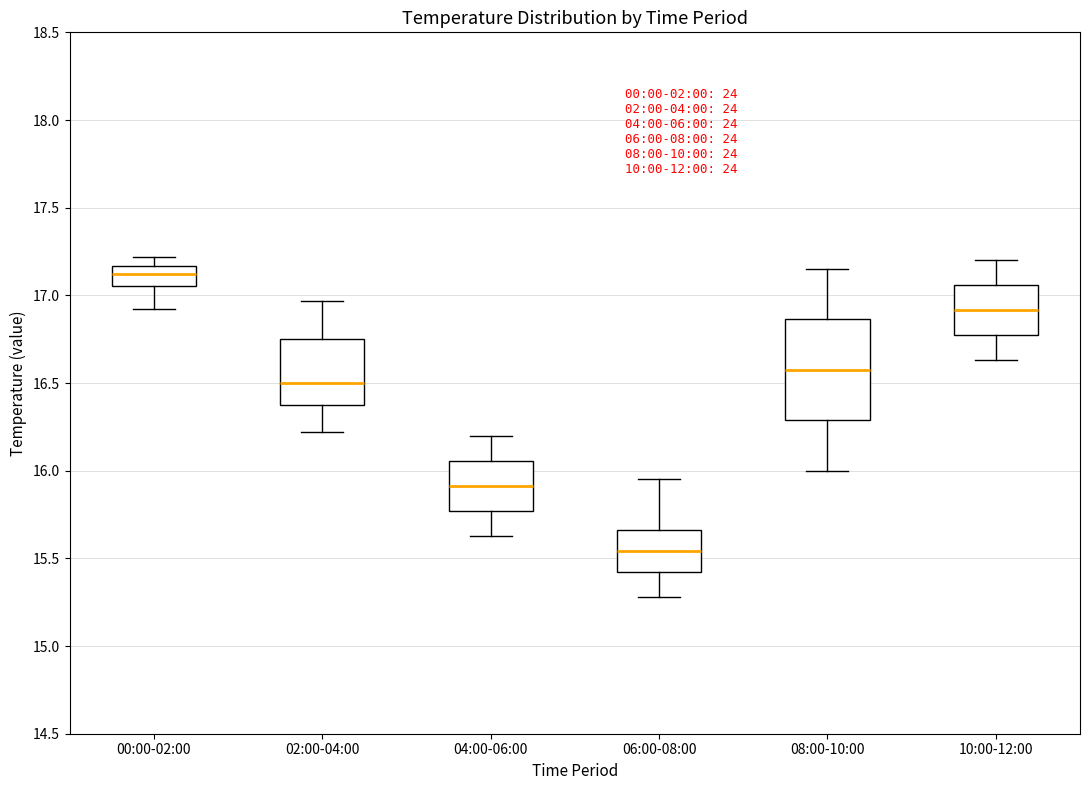

Reading left to right, read every box against the y-axis: the position of its median line, the range the box covers, and the ends of its whiskers. The values are not printed on the chart, so give them approximately, as read against the axis.

00:00-02:00: median 17.10, box 17.05 to 17.15, whiskers 16.90 to 17.20
02:00-04:00: median 16.50, box 16.35 to 16.75, whiskers 16.20 to 16.95
04:00-06:00: median 15.90, box 15.75 to 16.05, whiskers 15.65 to 16.20
06:00-08:00: median 15.55, box 15.40 to 15.65, whiskers 15.30 to 15.95
08:00-10:00: median 16.60, box 16.30 to 16.85, whiskers 16.00 to 17.15
10:00-12:00: median 16.90, box 16.75 to 17.05, whiskers 16.65 to 17.20